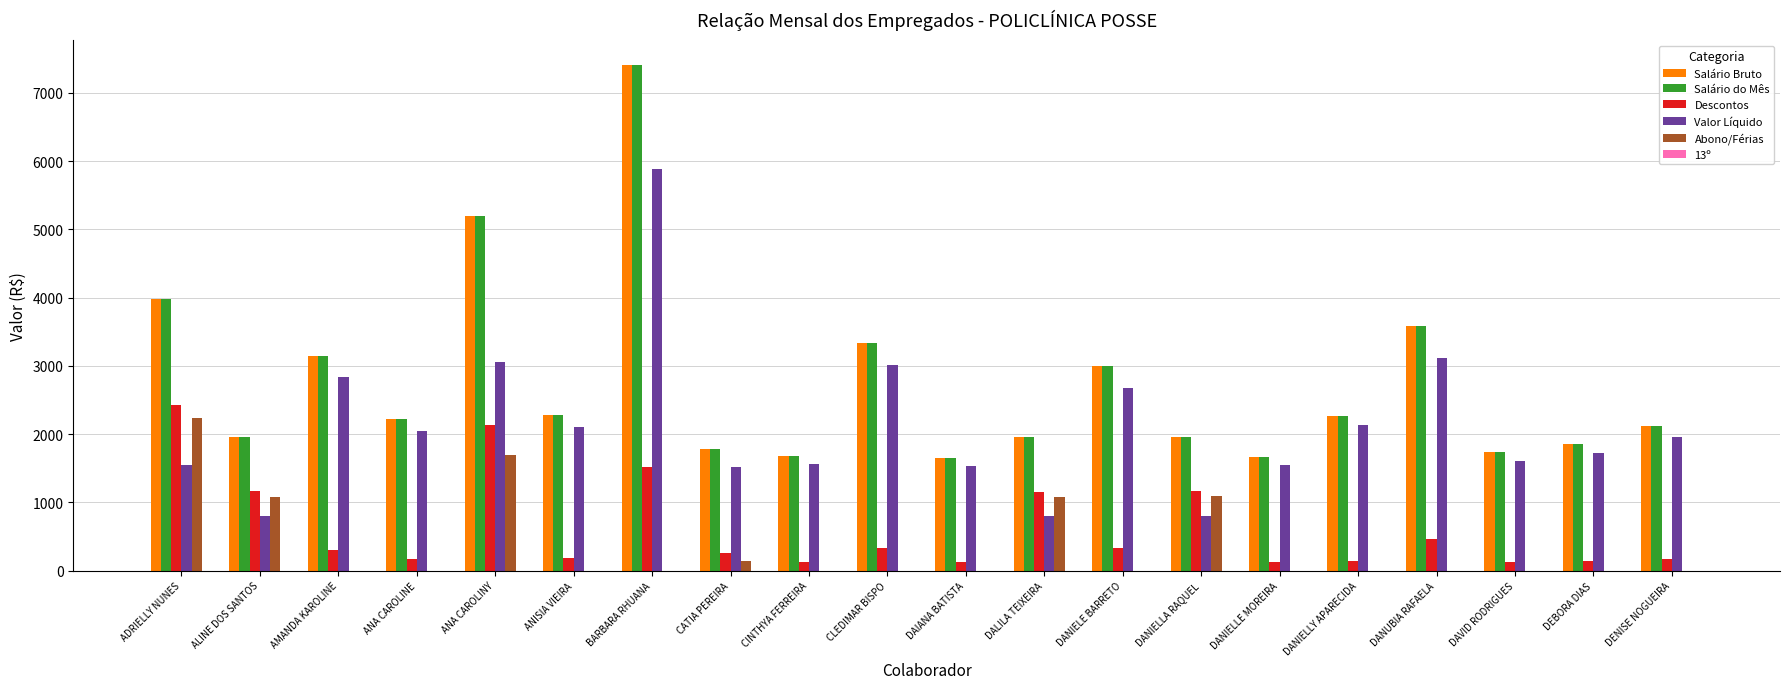

What is the highest value of the Salário Bruto series?

7402.7